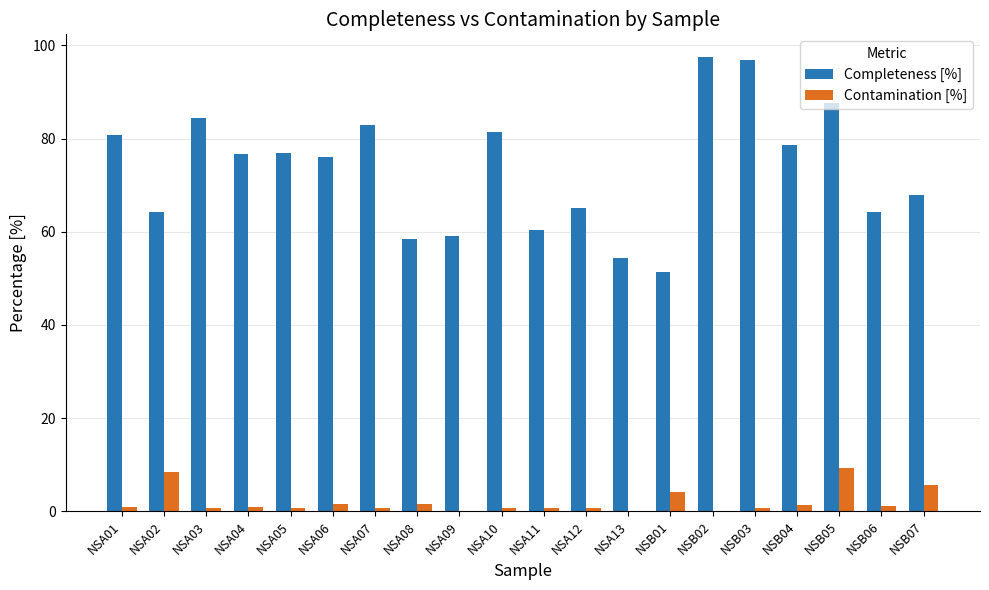

Which series changed the most between NSB05 and NSB06?

Completeness [%]